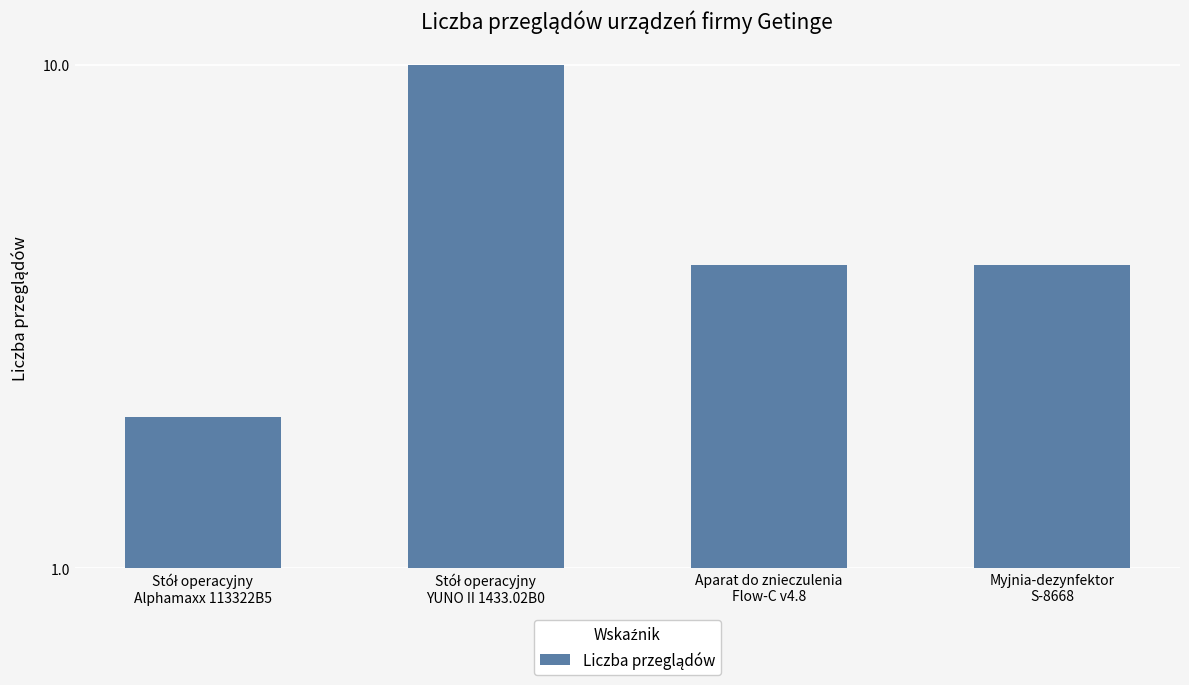

At which label is the value closest to 6?

Aparat do znieczulenia
Flow-C v4.8